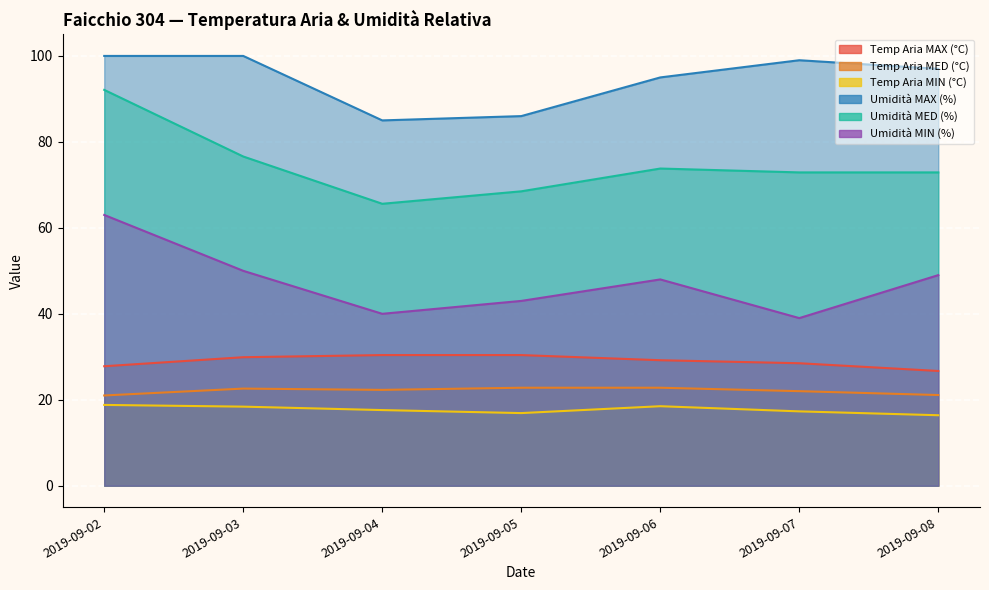

What is the maximum value for Temp Aria MAX (°C)?

30.4